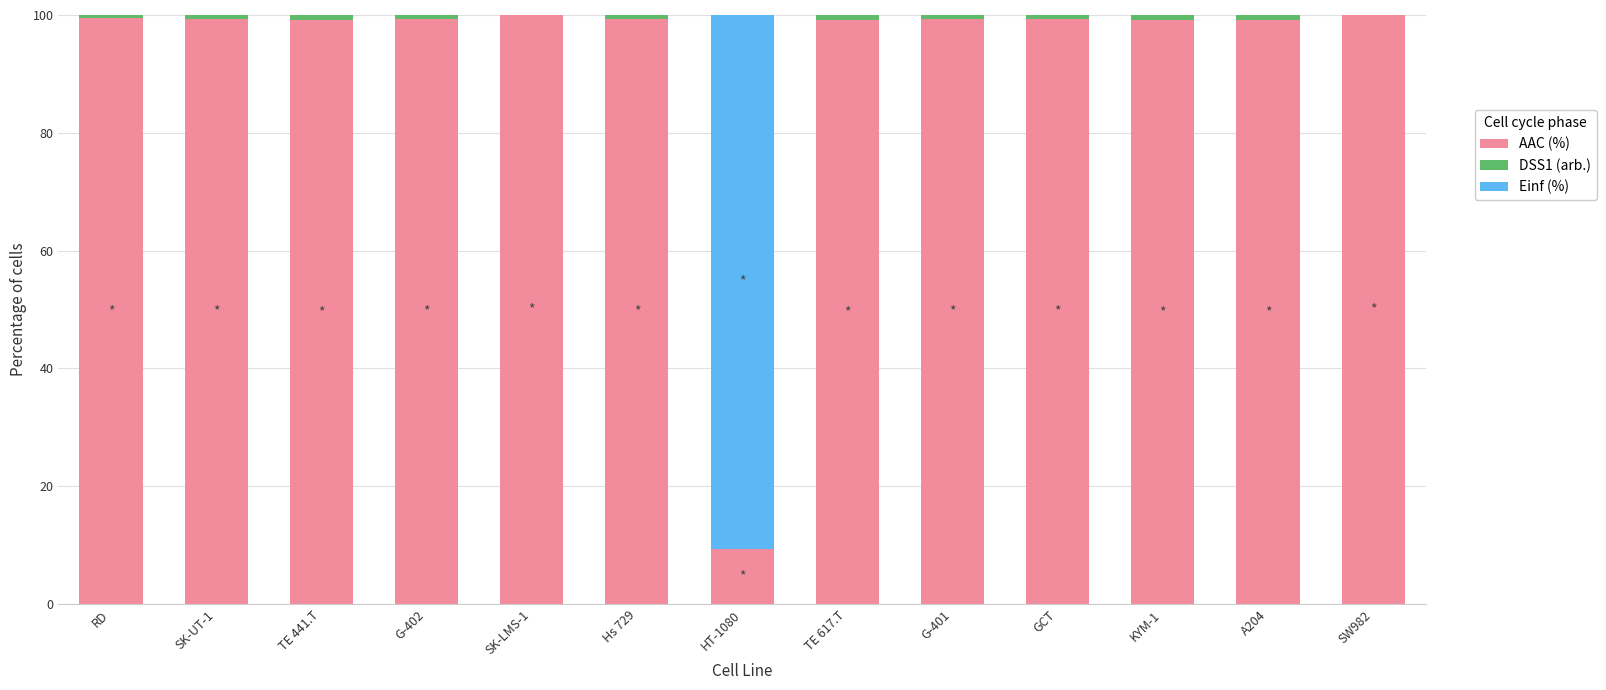

Count the number of categories in the chart.

13